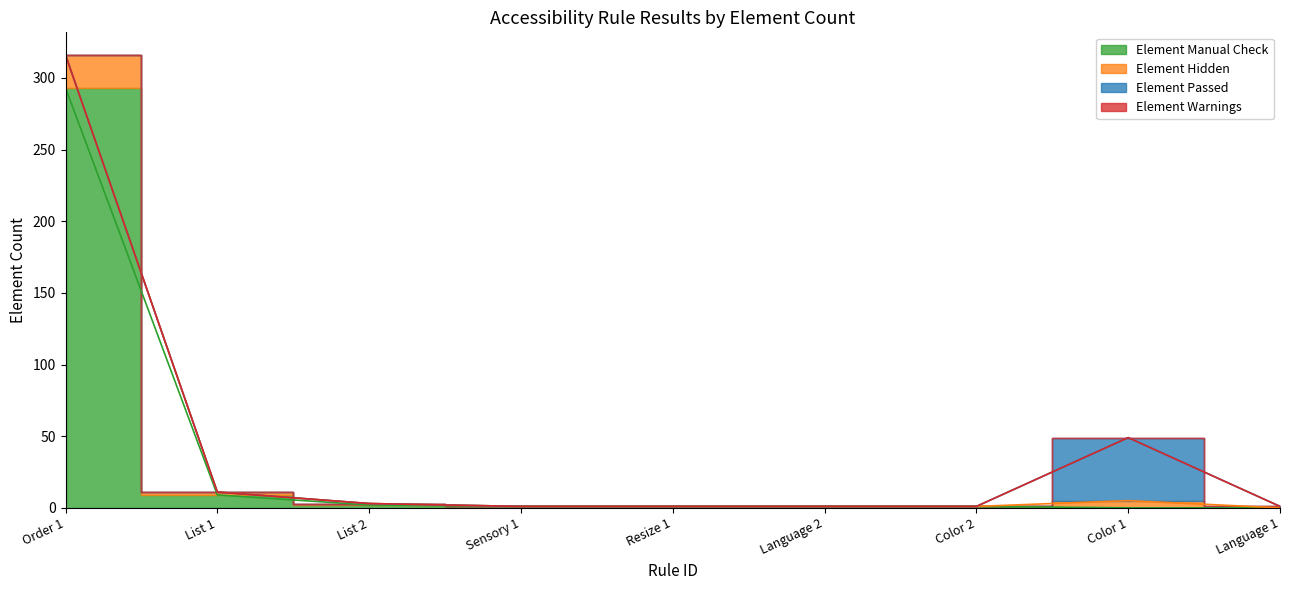

What is the difference between the maximum and minimum values in the Element Manual Check series?

293